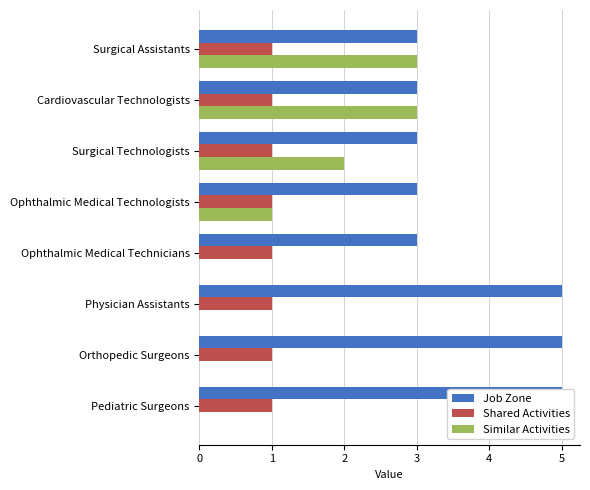

How many bars are there in total?

24